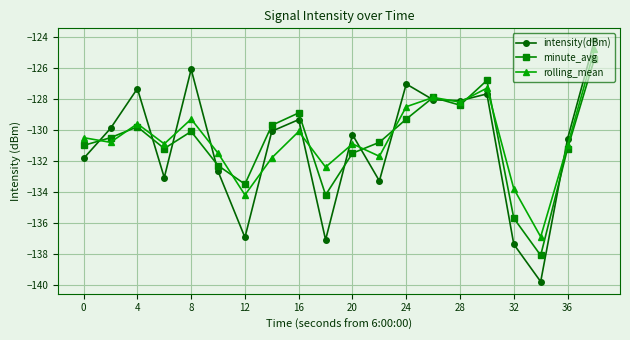

How many interior local peaks does the intensity(dBm) series have?

6